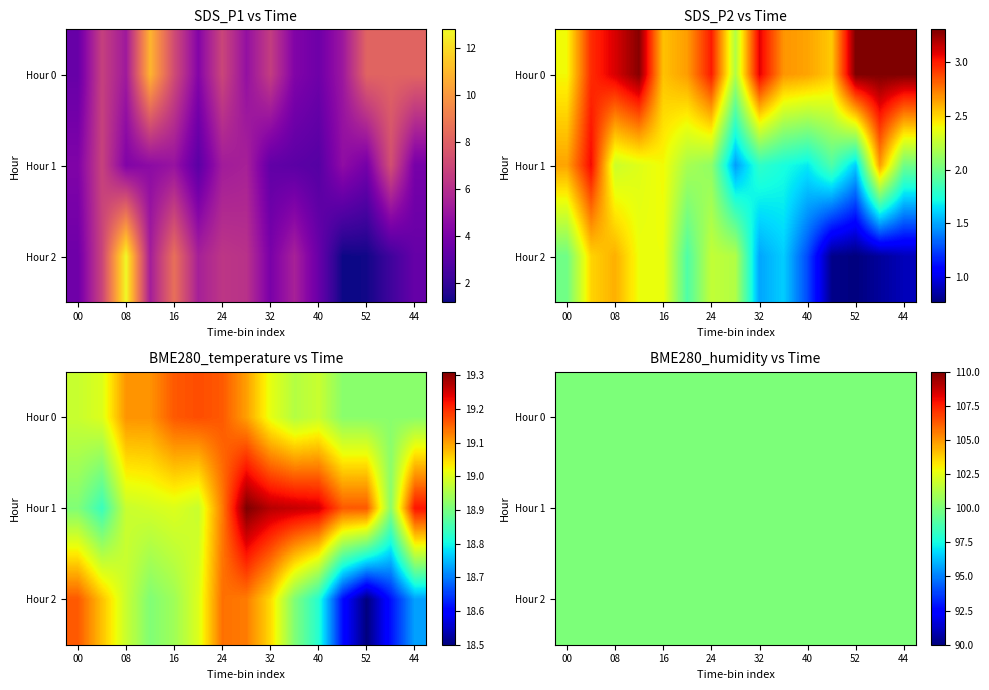

Which label corresponds to the smallest value in the chart?

39